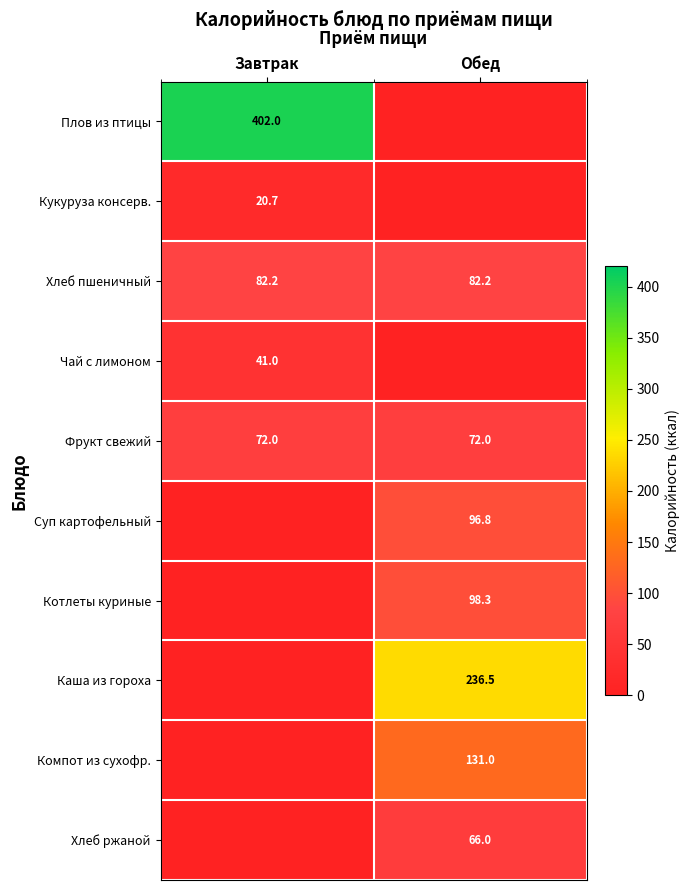

Is it true that Кукуруза консерв. equals 35.2 at Завтрак?

False